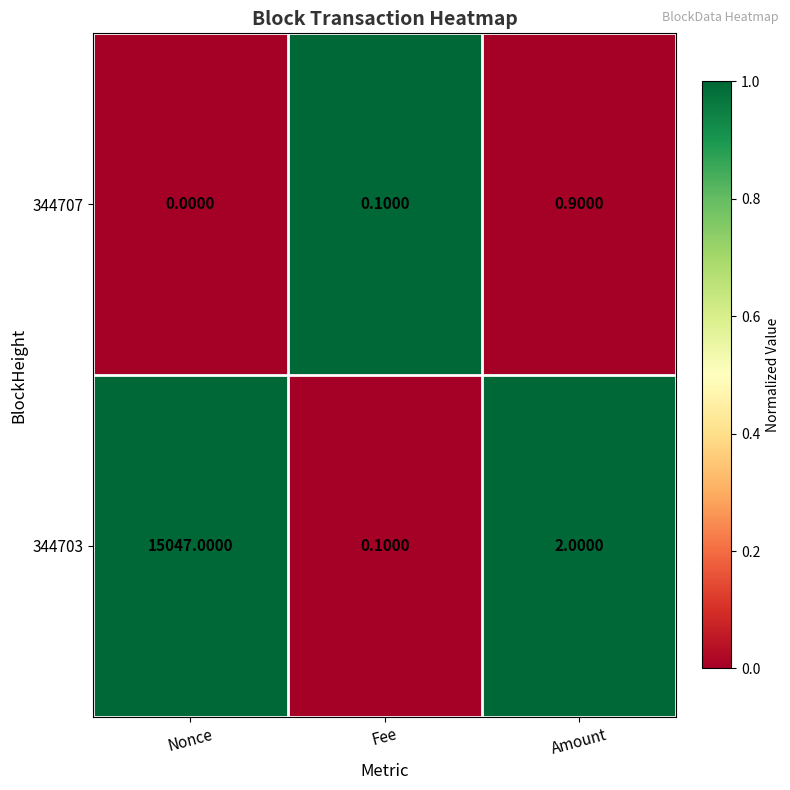

Where is 344703 nearest to the value 7523?

Amount